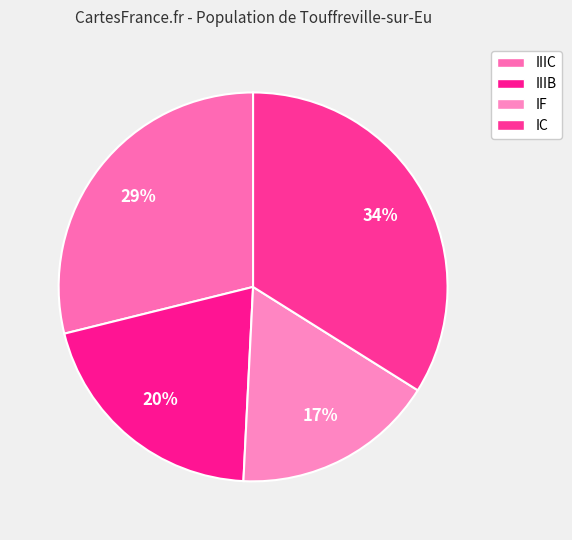

Count the number of slices in the pie.

4